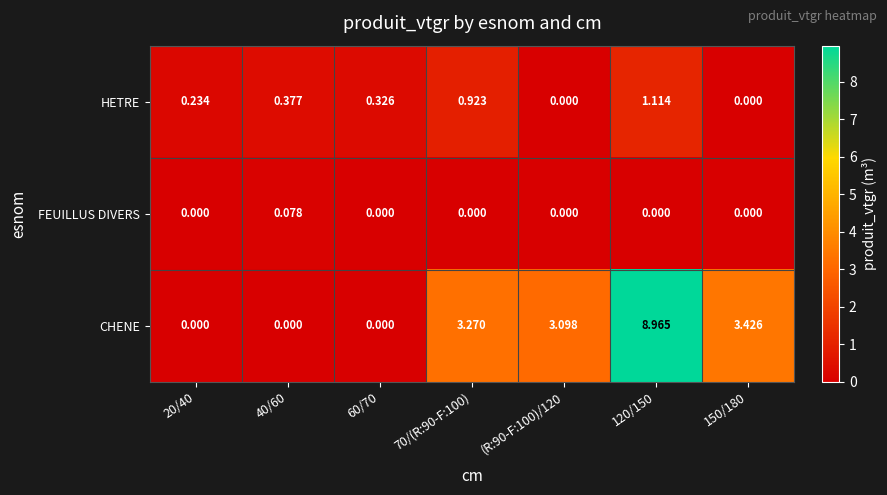

Which series has the largest range (max minus min)?

CHENE